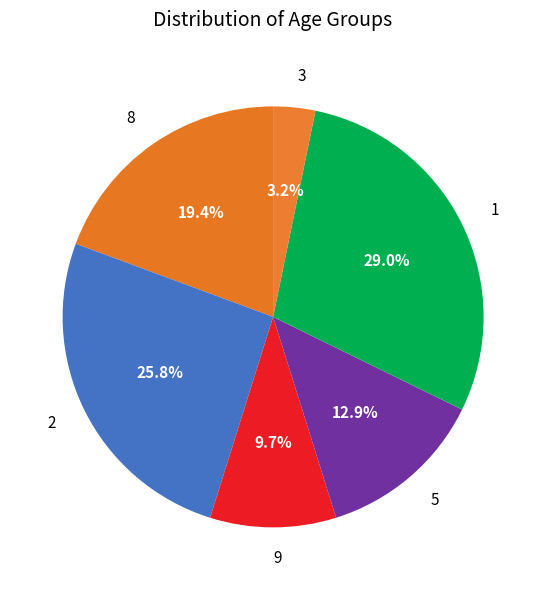

Which slice is the smallest?

3